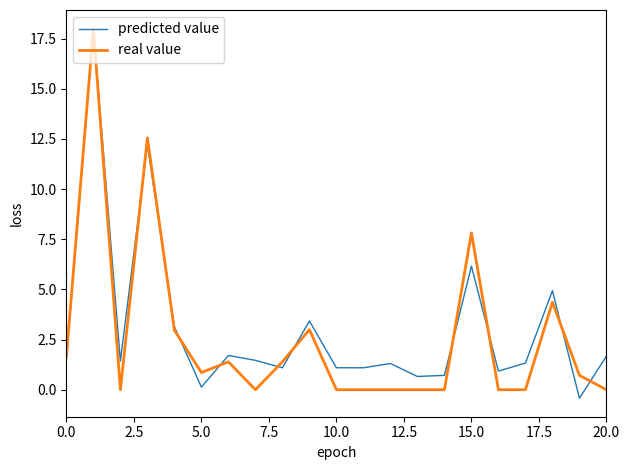

What is the greatest value displayed?

18.0